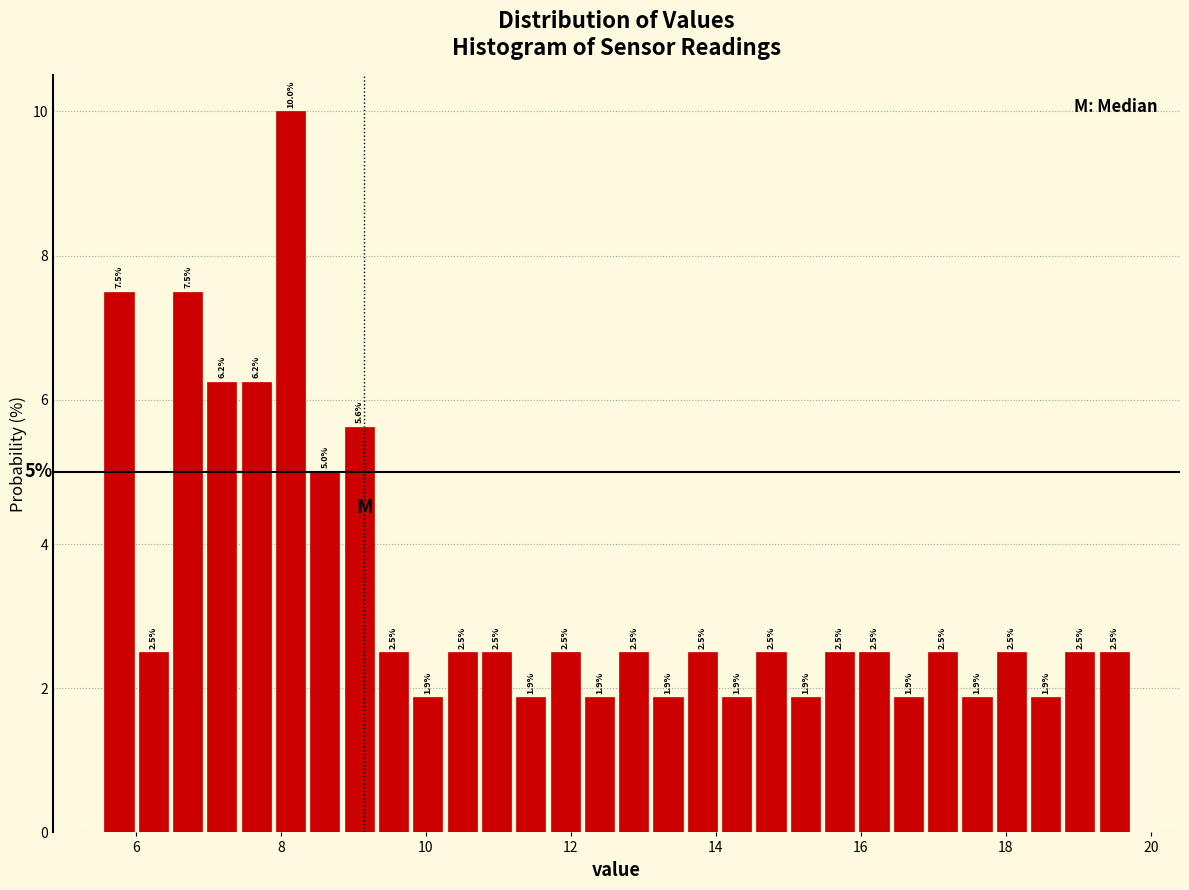

Read against the x-axis, roughly where is the centre of the tallest bar?

8.2